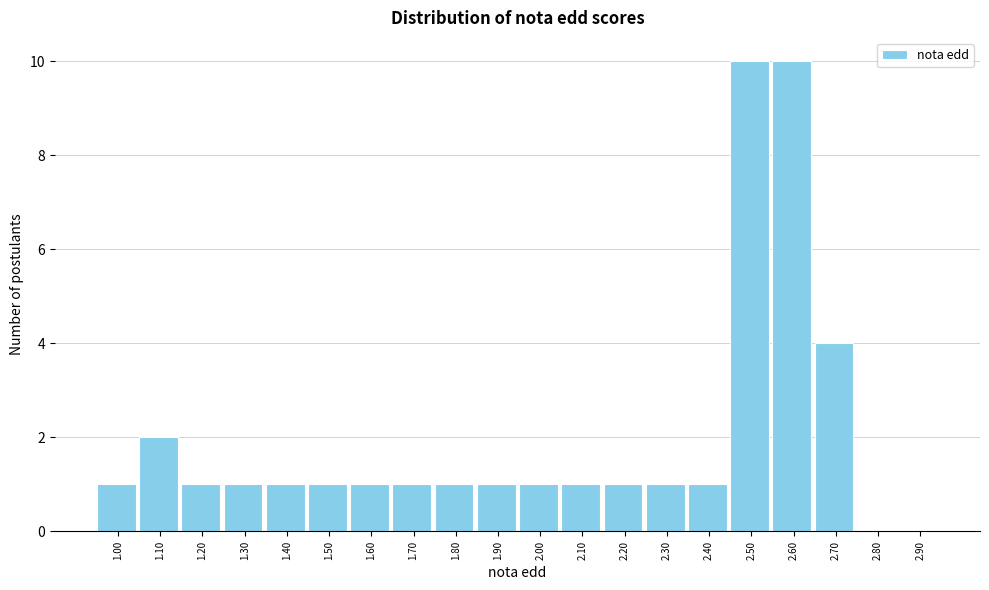

Reading left to right, list all the values displayed in this chart.

1.00=1	1.10=2	1.20=1	1.30=1	1.40=1	1.50=1	1.60=1	1.70=1	1.80=1	1.90=1	2.00=1	2.10=1	2.20=1	2.30=1	2.40=1	2.50=10	2.60=10	2.70=4	2.80=0	2.90=0